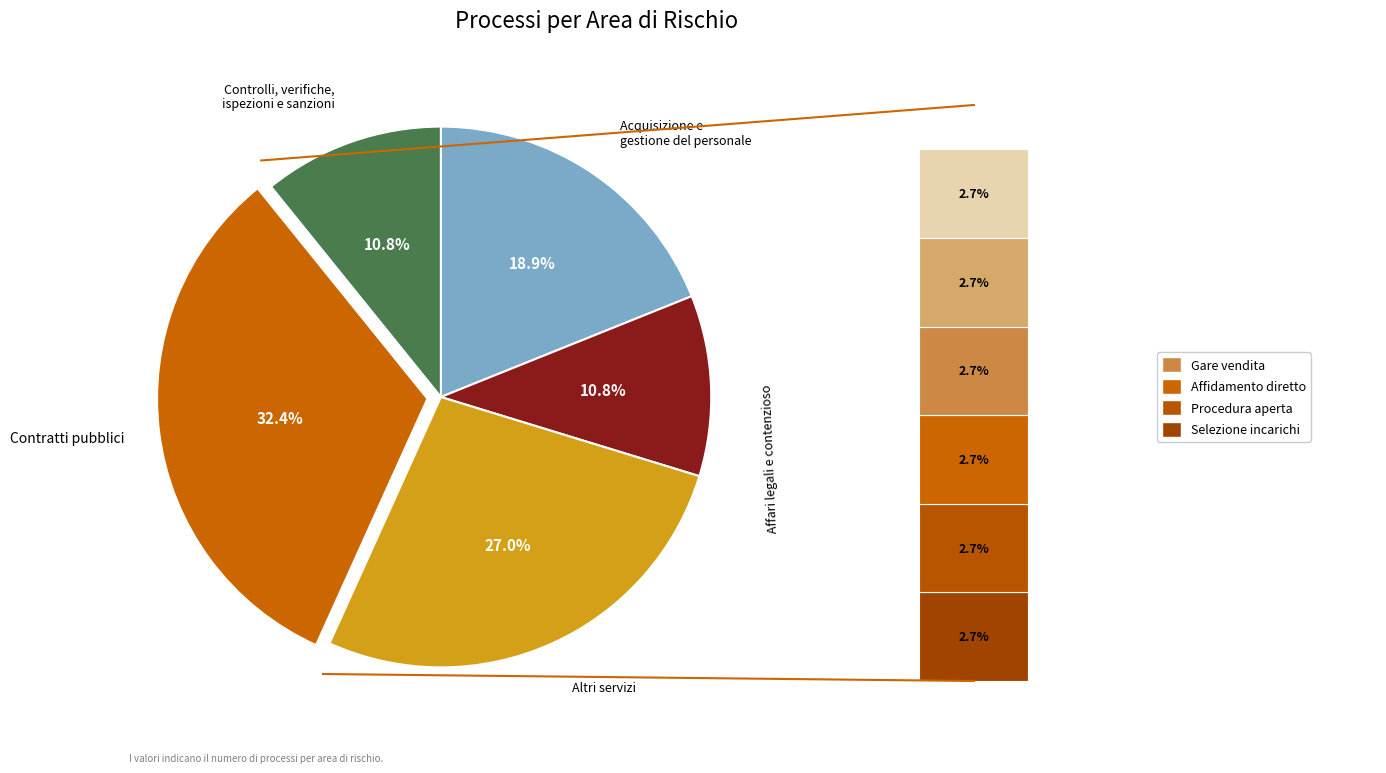

True or false: Affari legali e contenzioso accounts for 11% of the total.

True